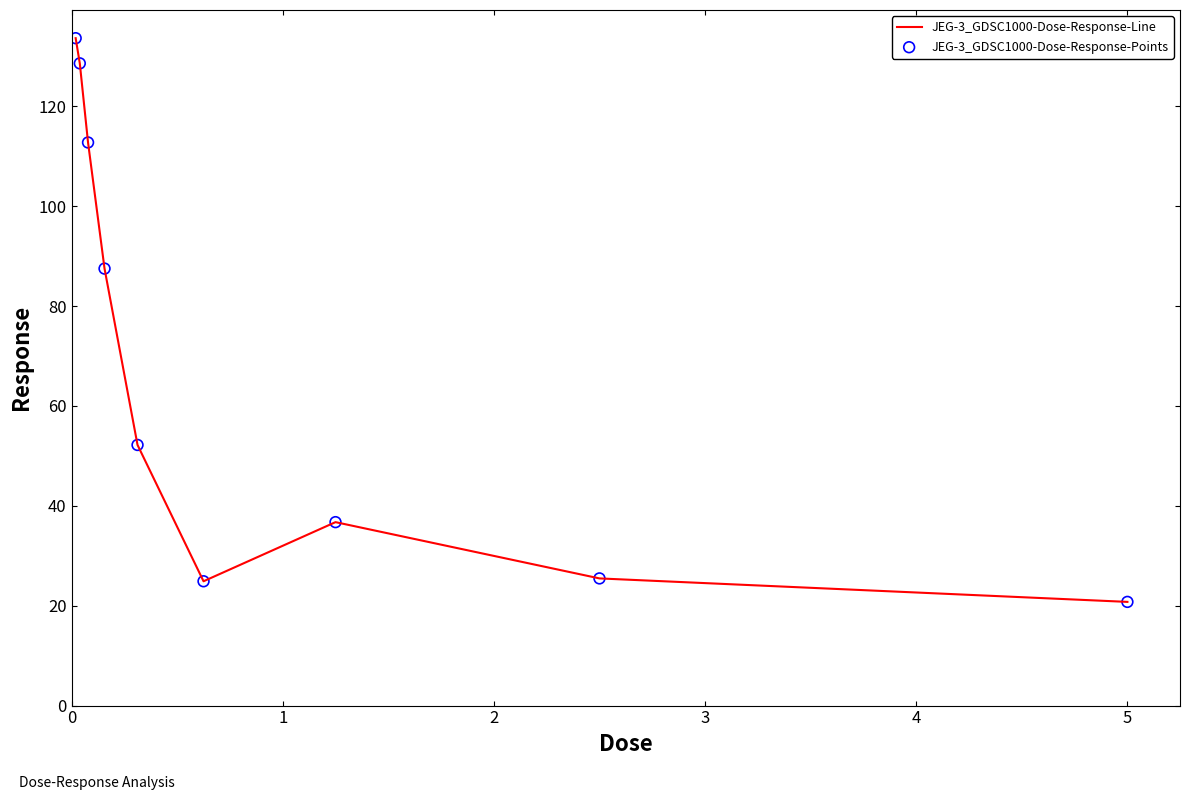

What is the smallest value displayed?

20.8